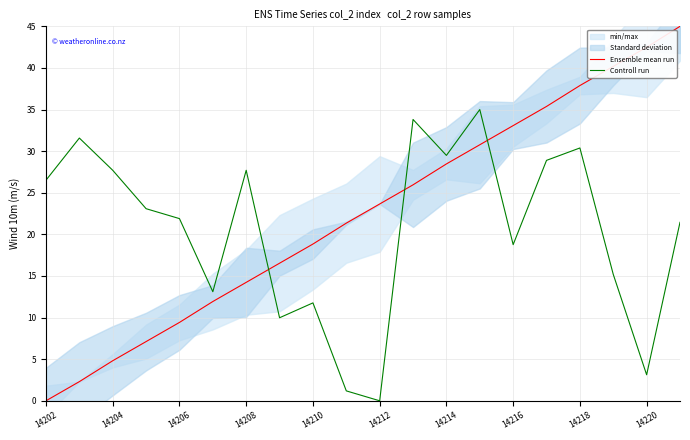

What is the difference between the maximum and minimum values in the Controll run series?

35.0